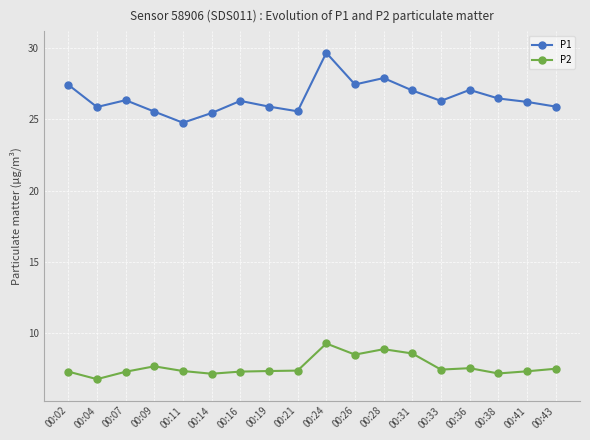

At how many categories does at least one series exceed 16?

18